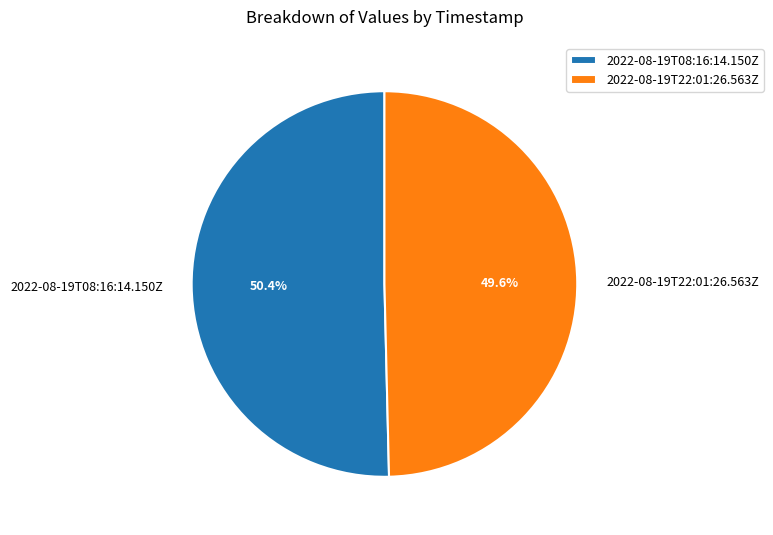

What is the smallest slice in the pie chart?

2022-08-19T22:01:26.563Z